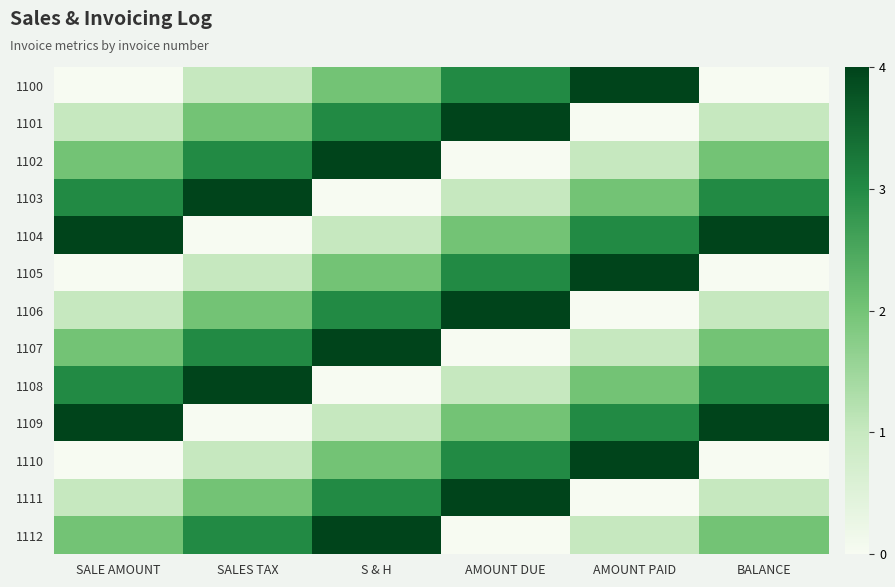

Rank the series at SALE AMOUNT from highest to lowest value.

1104, 1109, 1103, 1108, 1102, 1107, 1112, 1101, 1106, 1111, 1100, 1105, 1110